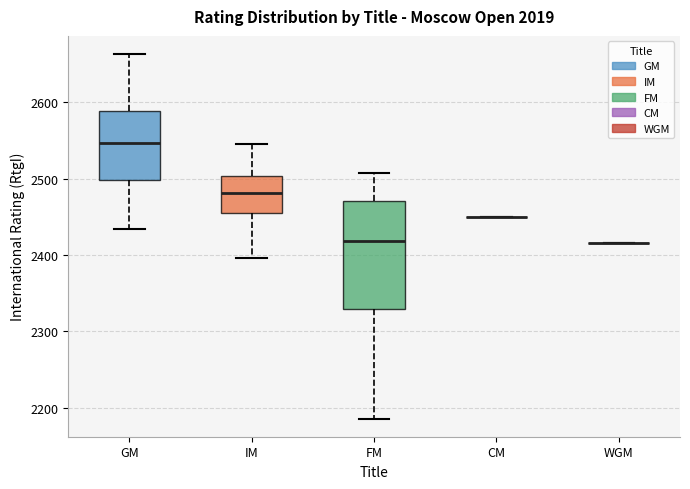

Reading left to right, transcribe this box plot: for each box, give where its median line is, the range the box spans, and where its two whiskers end, as read against the y-axis. The values are not printed on the chart, so give them approximately, as read against the axis.

GM: median 2550, box 2500 to 2590, whiskers 2430 to 2660
IM: median 2480, box 2450 to 2500, whiskers 2400 to 2550
FM: median 2420, box 2330 to 2470, whiskers 2190 to 2510
CM: box collapsed to a line at 2450, whiskers 2450 to 2450
WGM: box collapsed to a line at 2420, whiskers 2420 to 2420